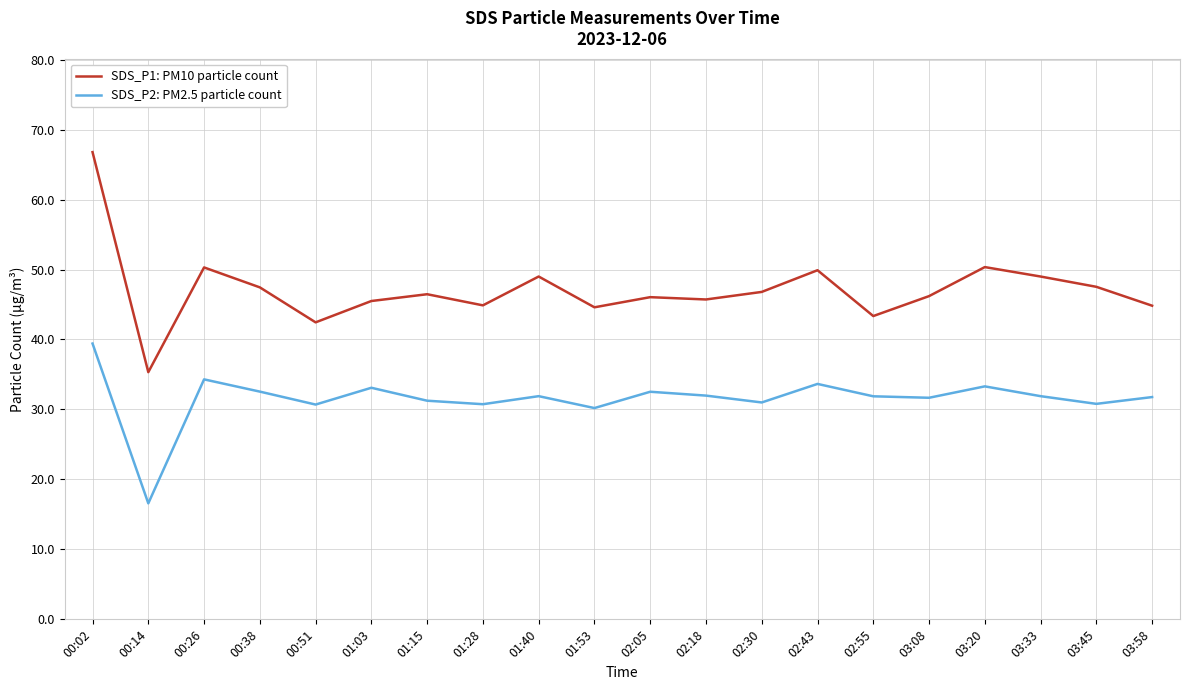

What is the spread (max minus min) of values at 02:18?

13.7